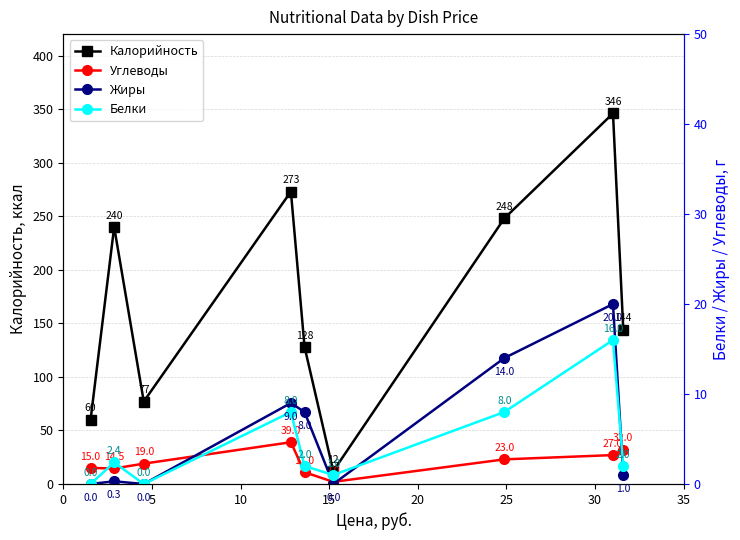

How many interior local valleys does the Калорийность series have?

2